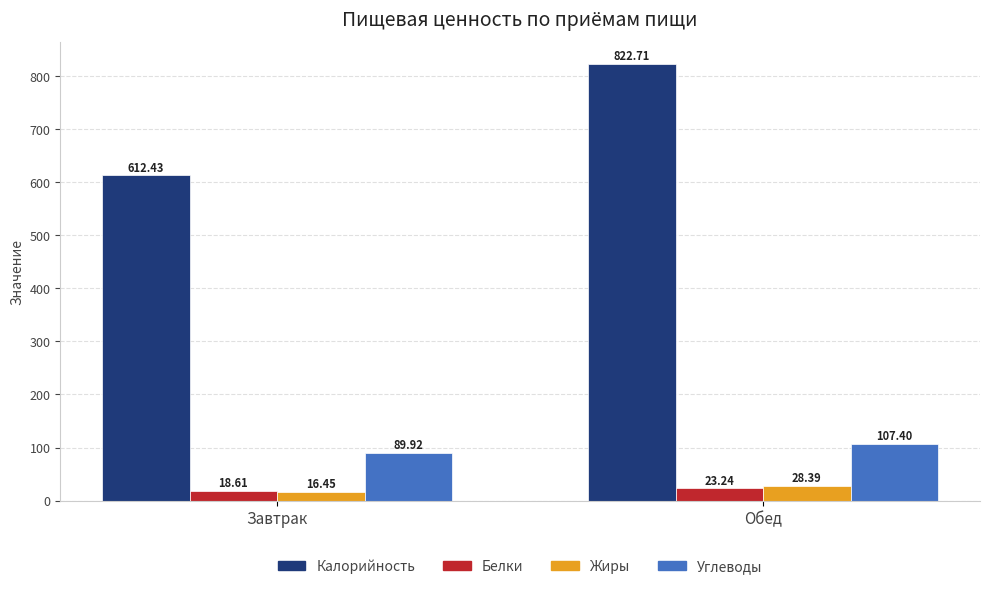

What is the label of the 1st bar from the left?

Завтрак